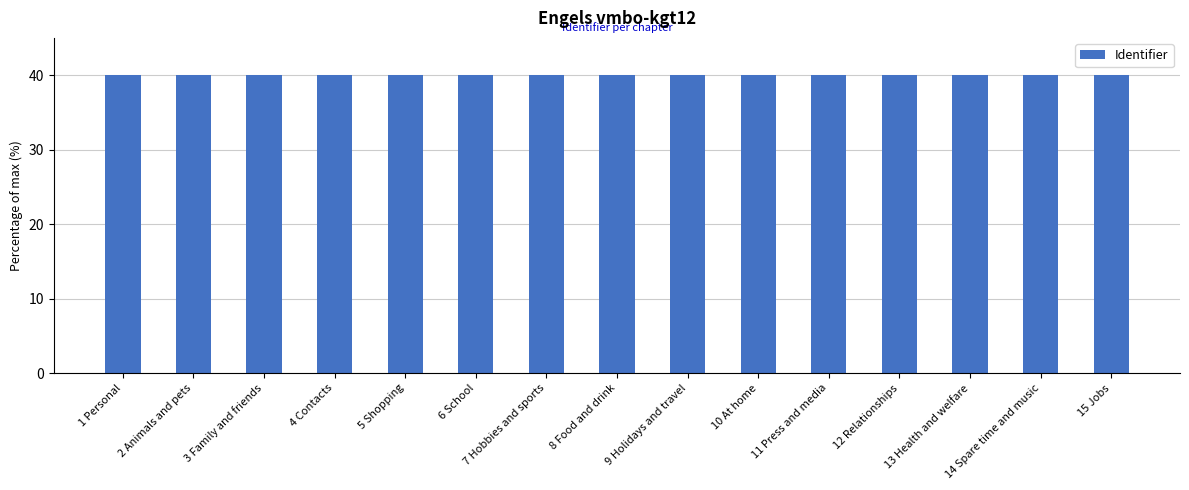

What is the smallest value displayed?

40.0